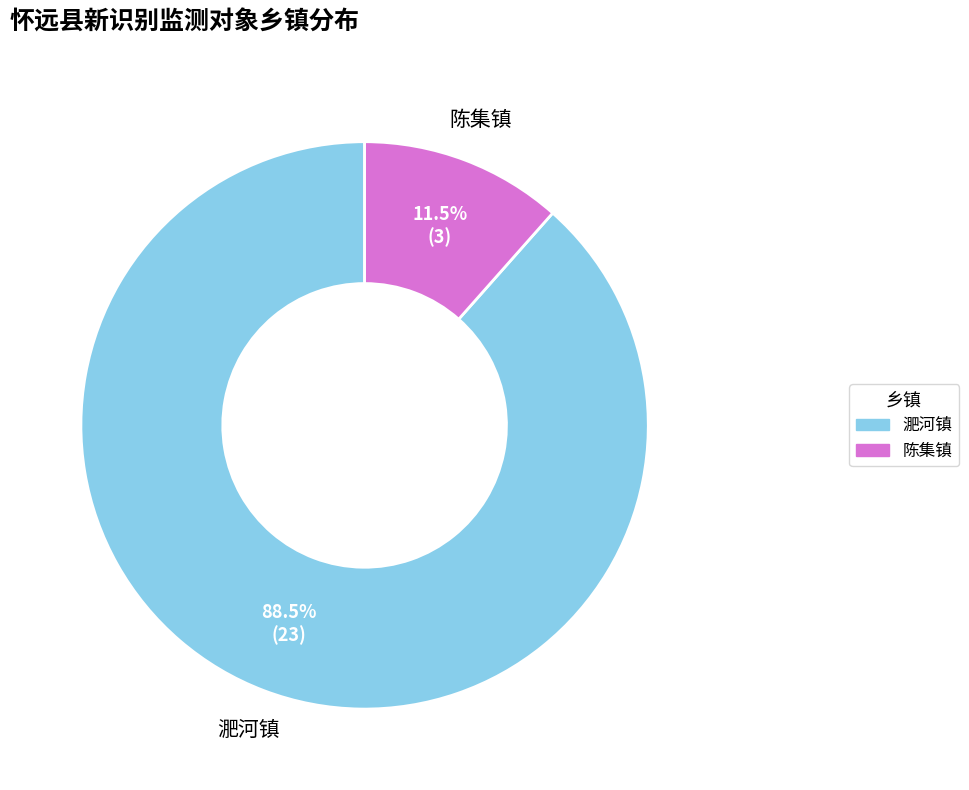

Do 淝河镇 and 陈集镇 together represent more than half of the pie?

Yes